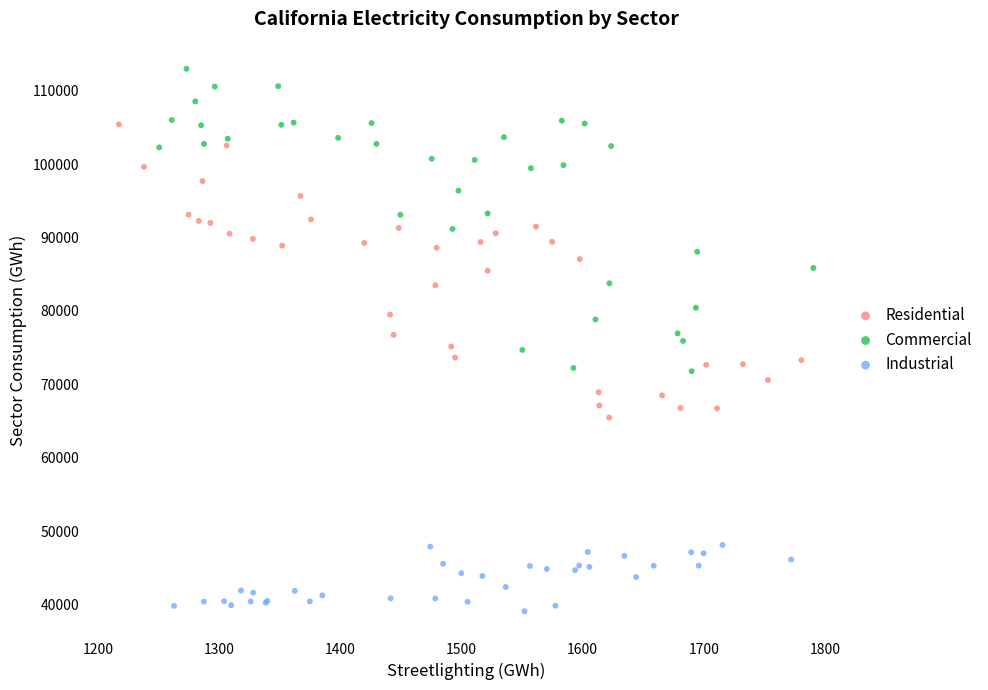

What are all the series names shown in the legend?

Residential, Commercial, Industrial